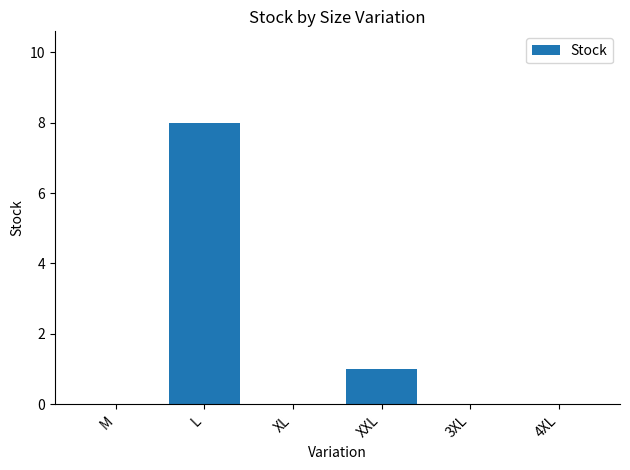

Reading right to left, list all the values displayed in this chart.

0	0	1	0	8	0